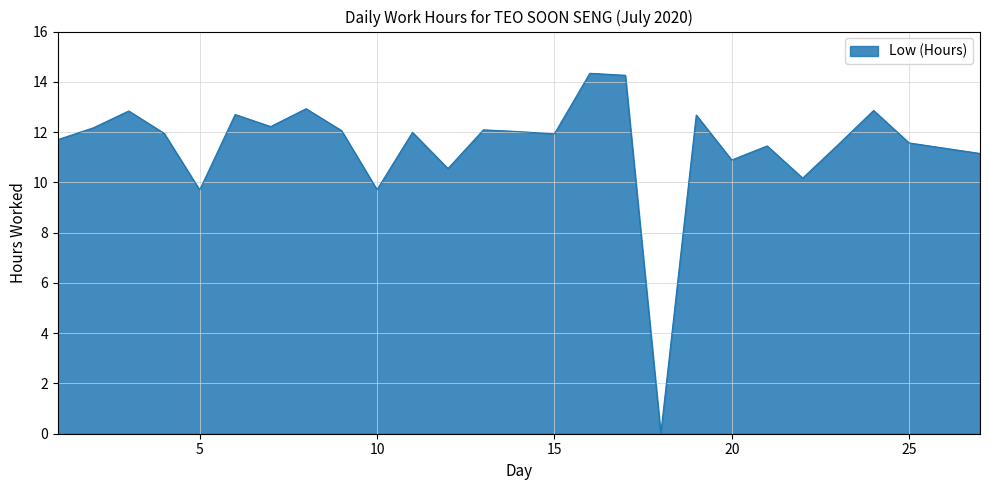

What is the difference between the maximum and minimum values?

14.3